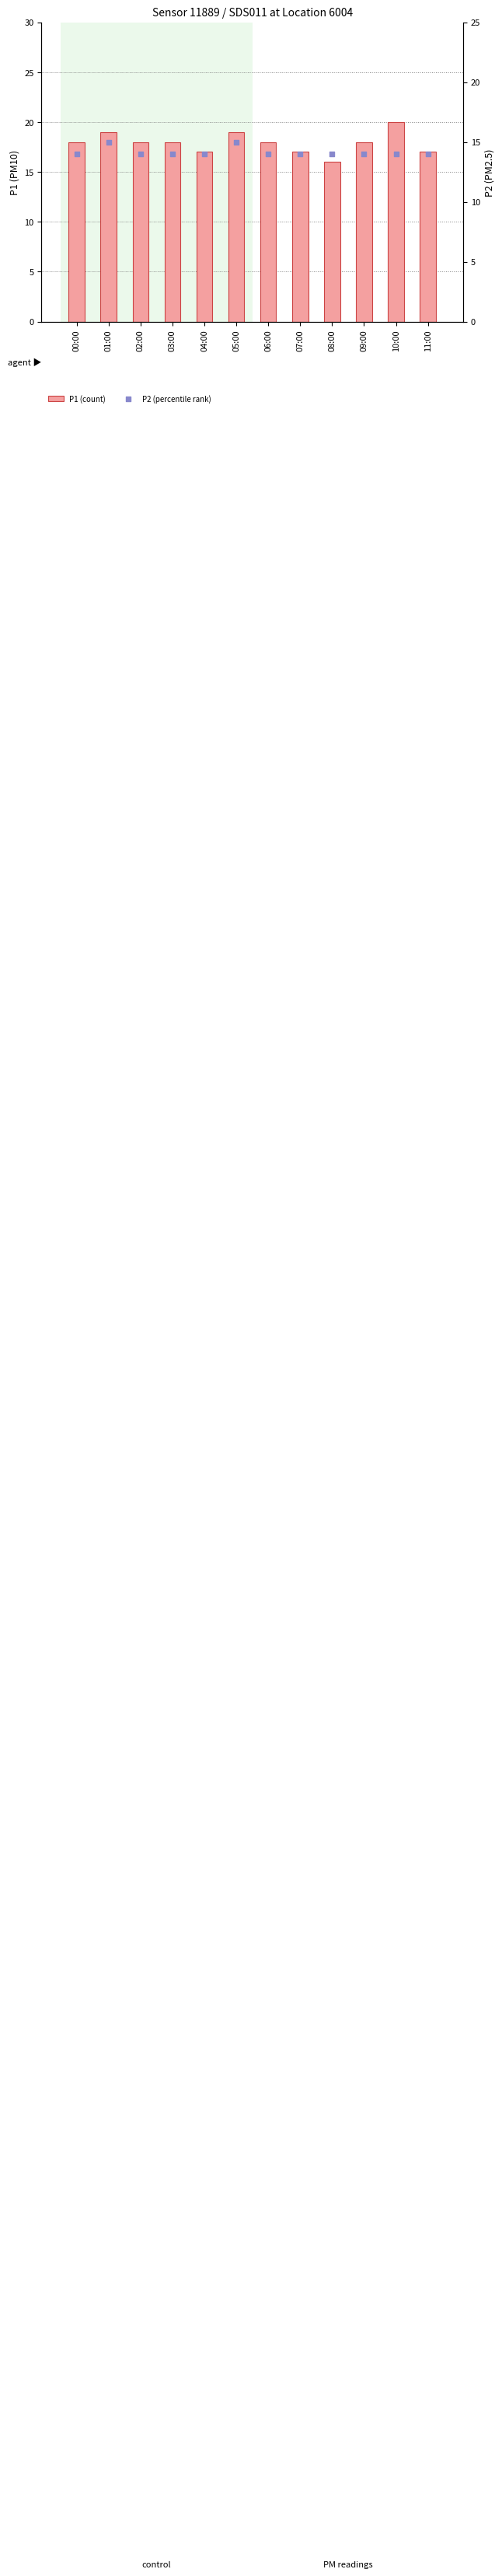

What are all the series names shown in the legend?

P1 (count), P2 (percentile rank)